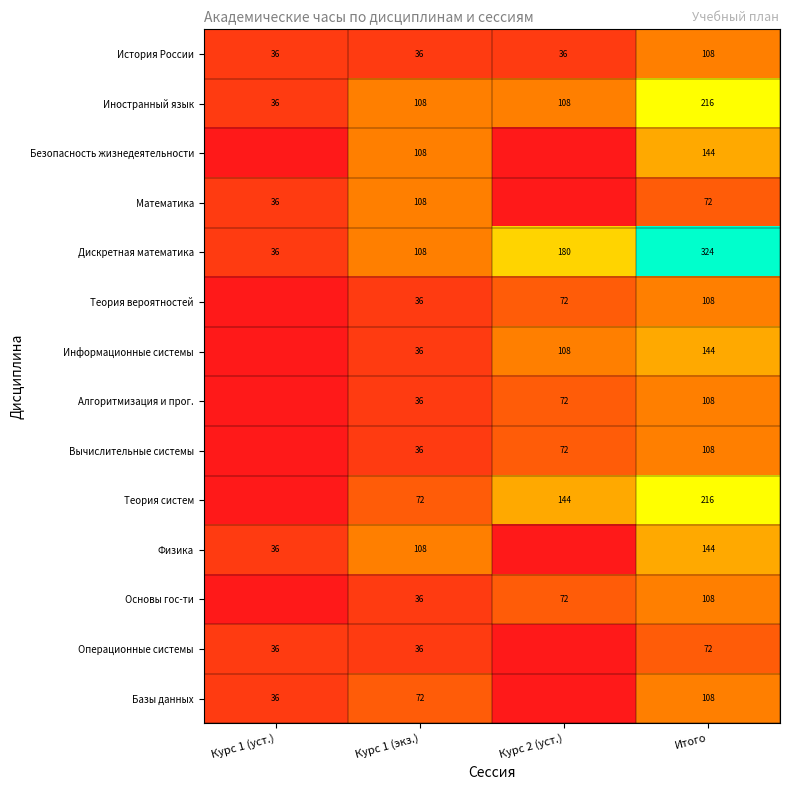

Is the value of Базы данных at Курс 1 (уст.) greater than the value of Вычислительные системы at Итого?

No